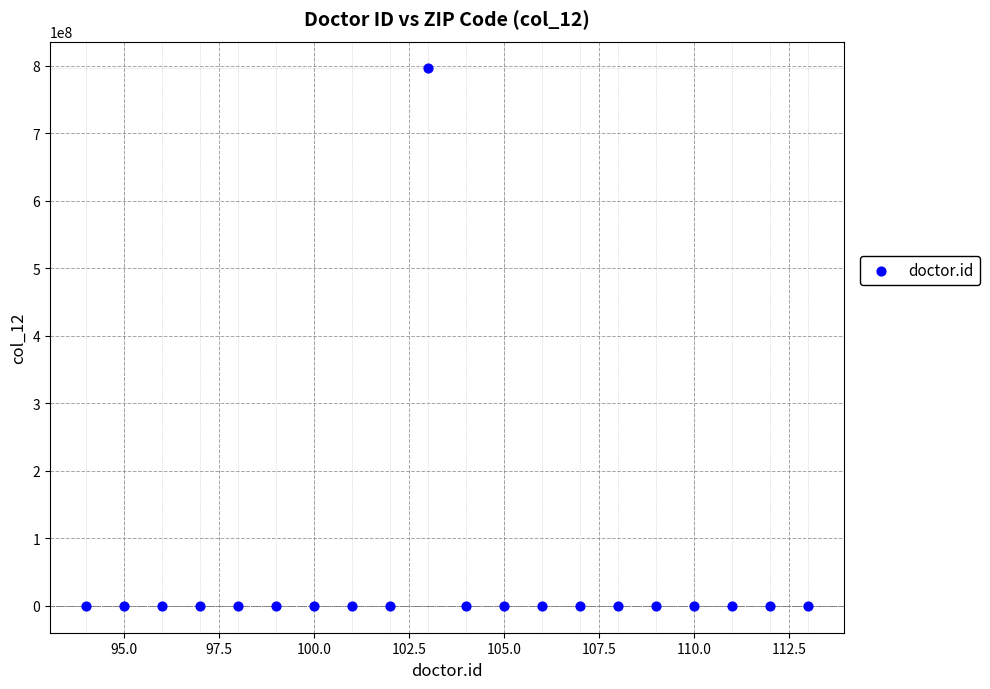

What is the range of X values (max minus min)?

19